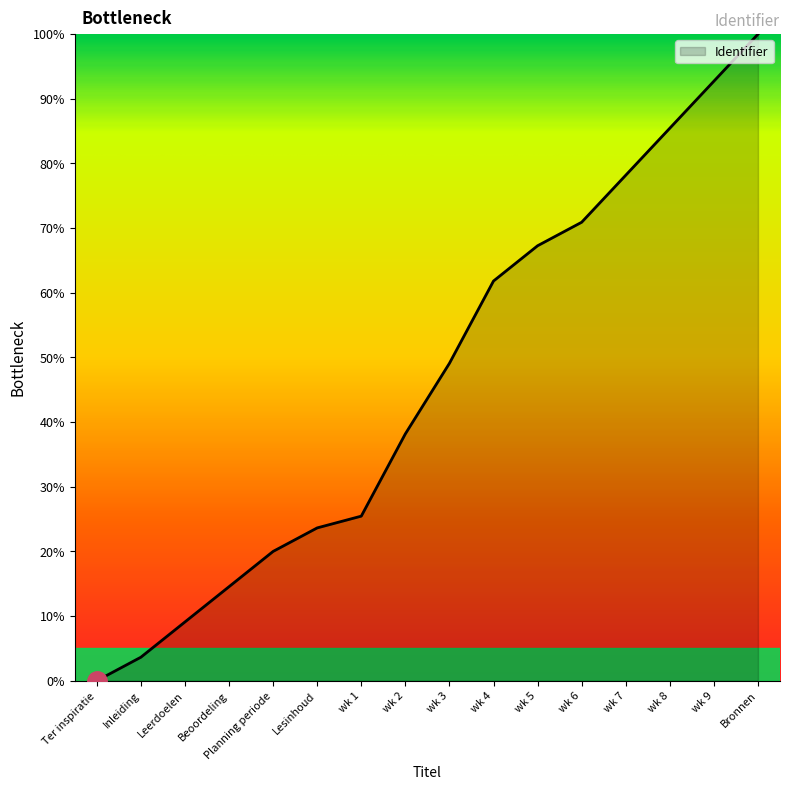

Reading left to right, extract all data points from this chart.

Ter inspiratie=0.0	Inleiding=3.6	Leerdoelen=9.1	Beoordeling=14.5	Planning periode=20.0	Lesinhoud=23.6	wk 1=25.5	wk 2=38.2	wk 3=49.1	wk 4=61.8	wk 5=67.3	wk 6=70.9	wk 7=78.2	wk 8=85.5	wk 9=92.7	Bronnen=100.0